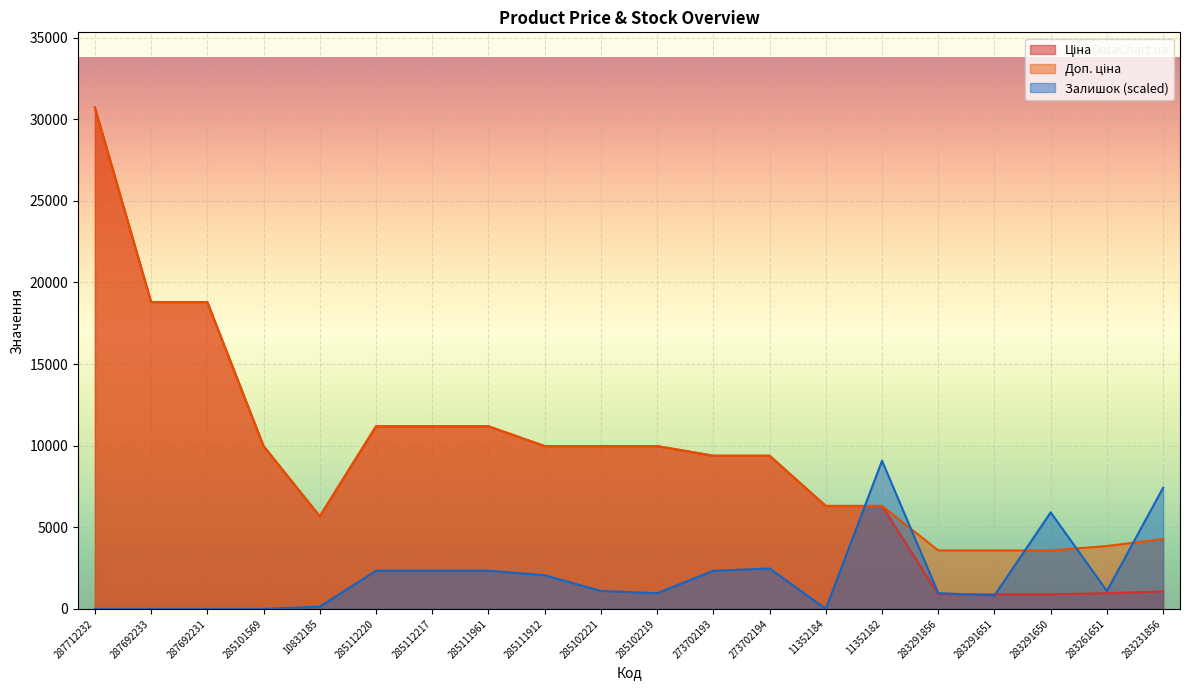

What is the label of the 20th point from the left?

283231856